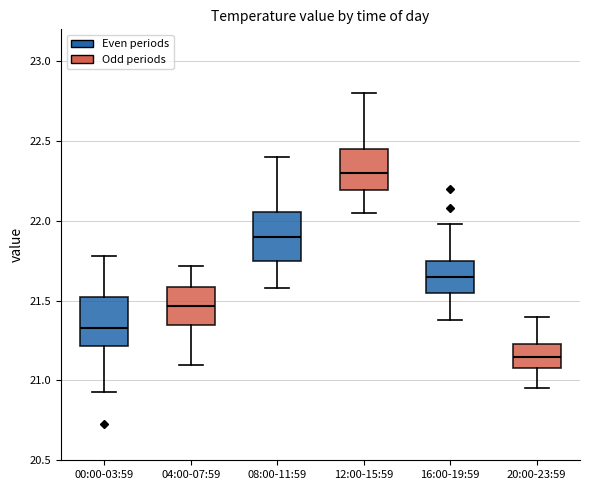

Reading left to right, transcribe this box plot: for each box, give where its median line is, the range the box spans, and where its two whiskers end, as read against the y-axis. The values are not printed on the chart, so give them approximately, as read against the axis.

00:00-03:59: median 21.35, box 21.20 to 21.55, whiskers 20.95 to 21.80
04:00-07:59: median 21.45, box 21.35 to 21.60, whiskers 21.10 to 21.70
08:00-11:59: median 21.90, box 21.75 to 22.05, whiskers 21.60 to 22.40
12:00-15:59: median 22.30, box 22.20 to 22.45, whiskers 22.05 to 22.80
16:00-19:59: median 21.65, box 21.55 to 21.75, whiskers 21.40 to 22.00
20:00-23:59: median 21.15, box 21.10 to 21.25, whiskers 20.95 to 21.40